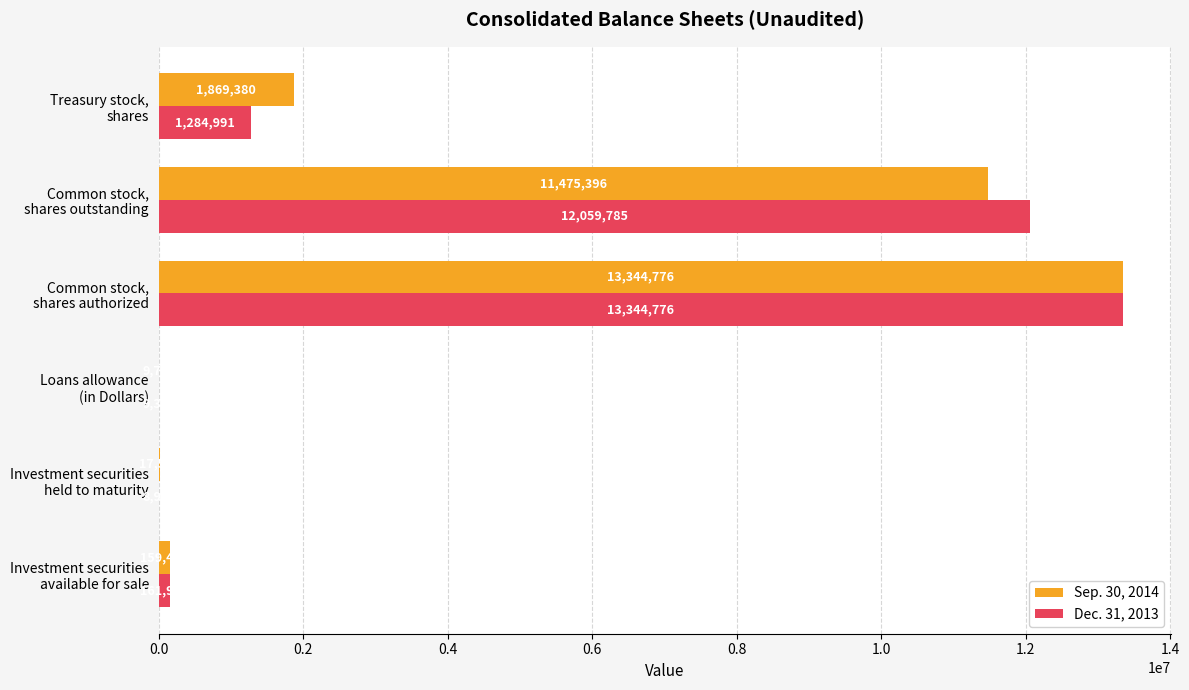

Which series has the largest total across all categories?

Sep. 30, 2014